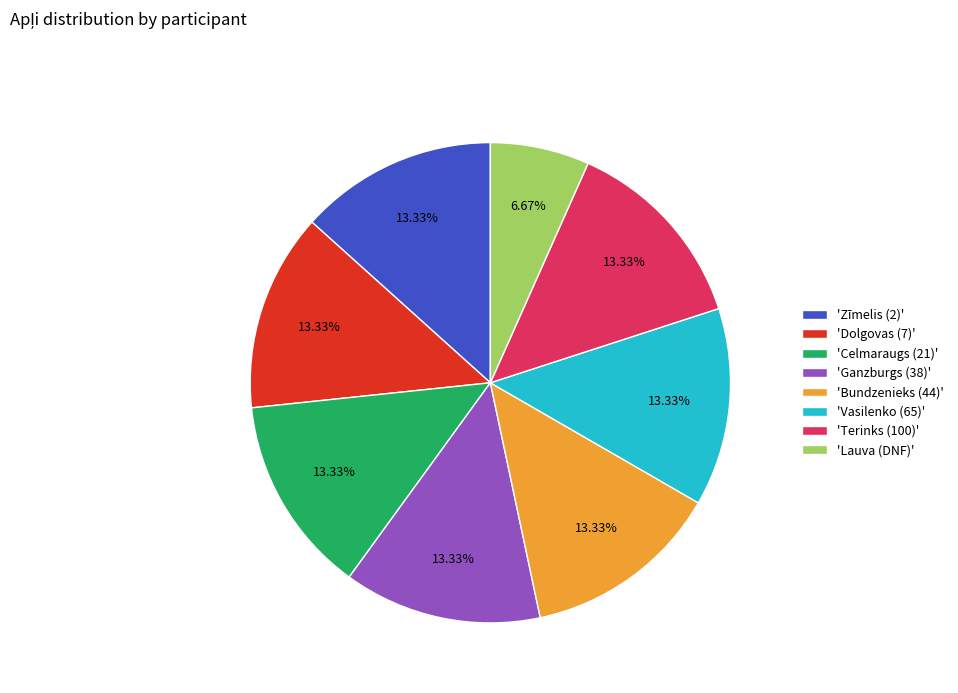

Do 'Terinks (100)' and 'Dolgovas (7)' together represent more than half of the pie?

No